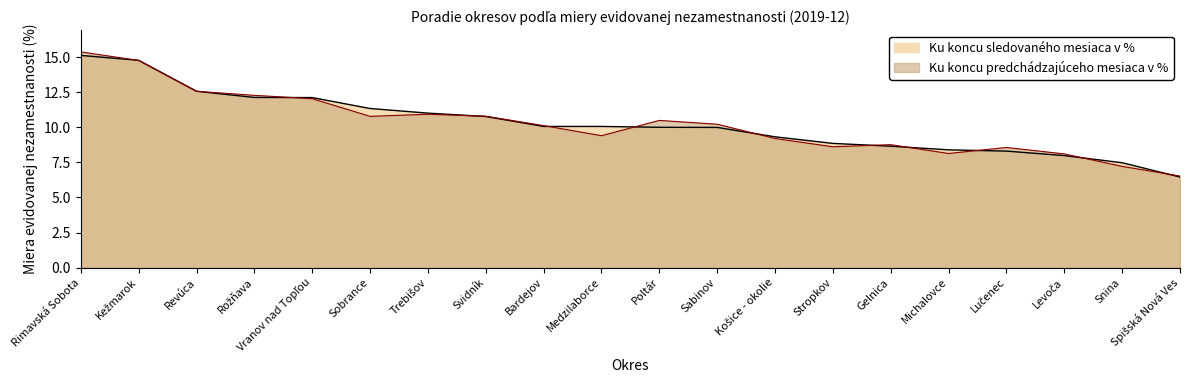

The Ku koncu predchádzajúceho mesiaca v % series shows 14.8 at Stropkov. True or false?

False